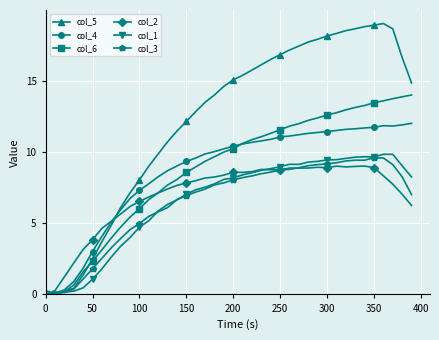

What is the greatest value displayed?

19.0